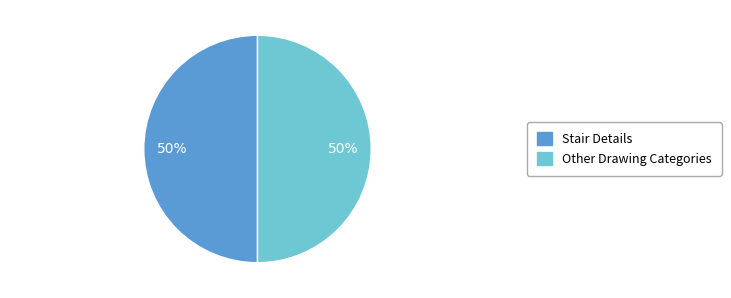

To the nearest percent, what is the average slice percentage?

50%